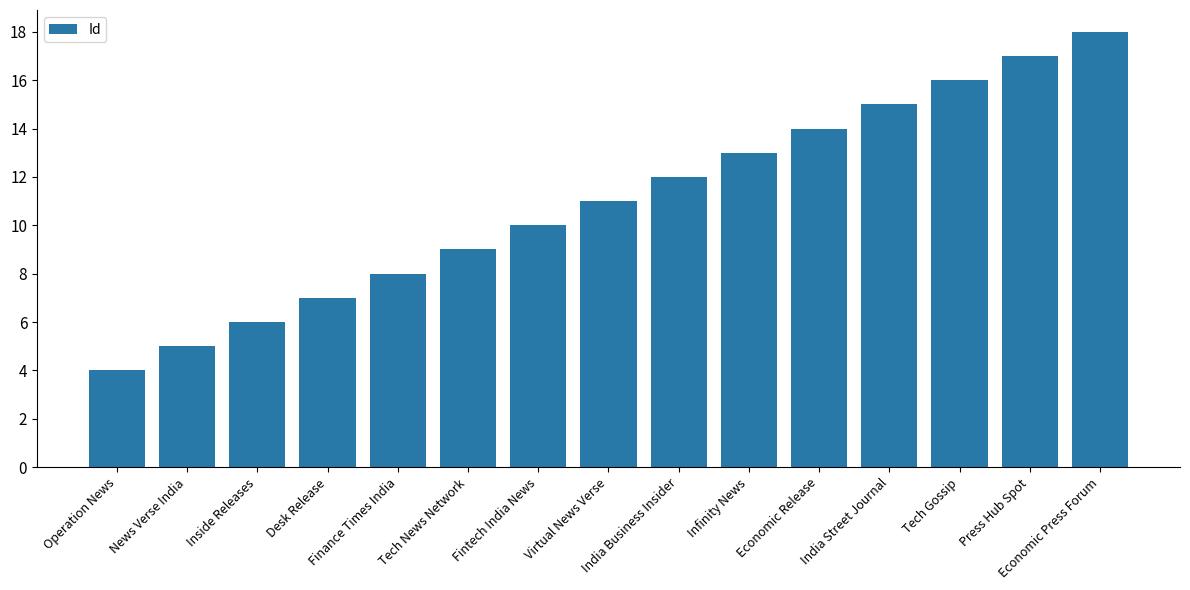

At which label is the value closest to 11?

Virtual News Verse